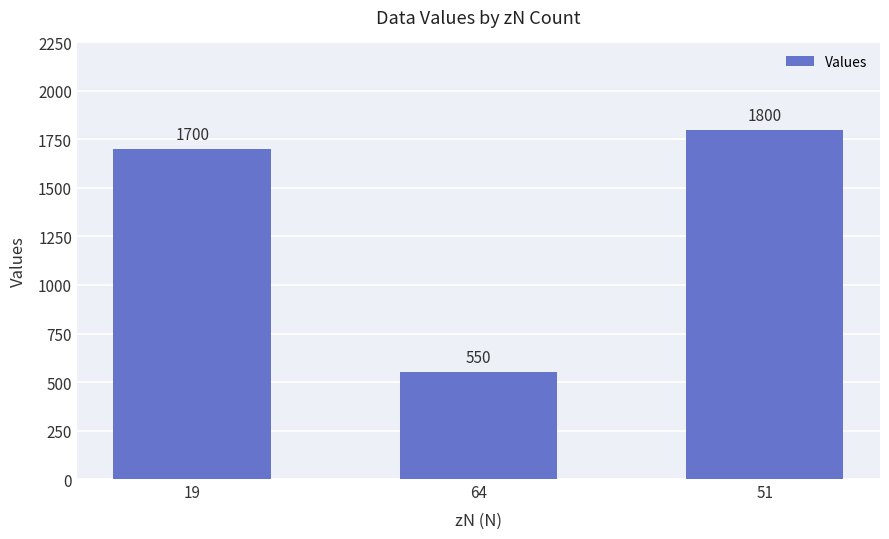

Which label corresponds to the largest value in the chart?

51